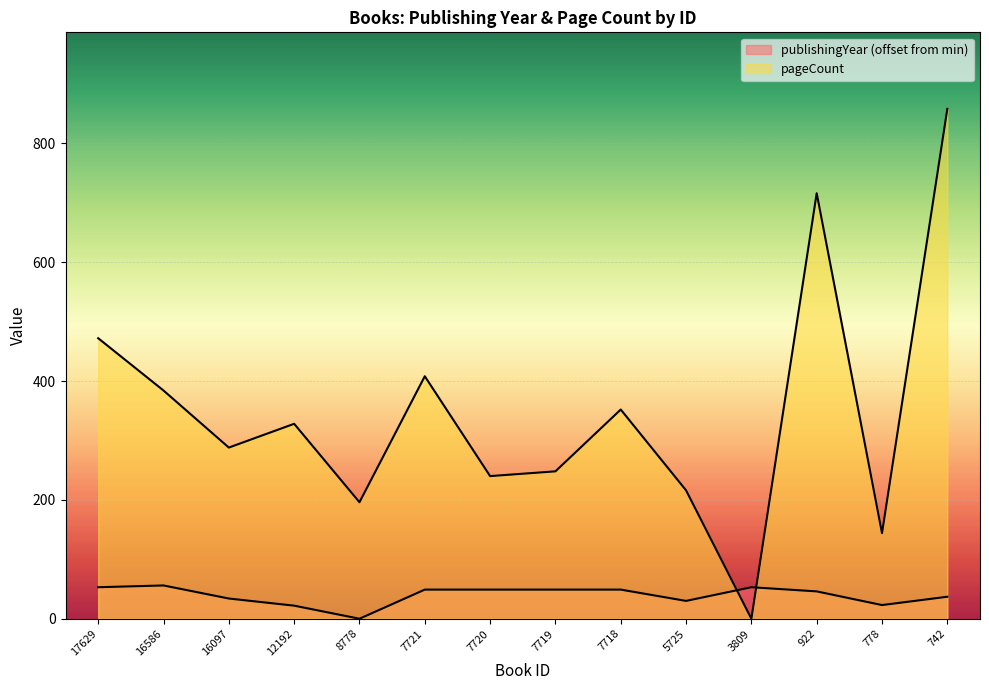

The pageCount series shows 88 at 16586. True or false?

False